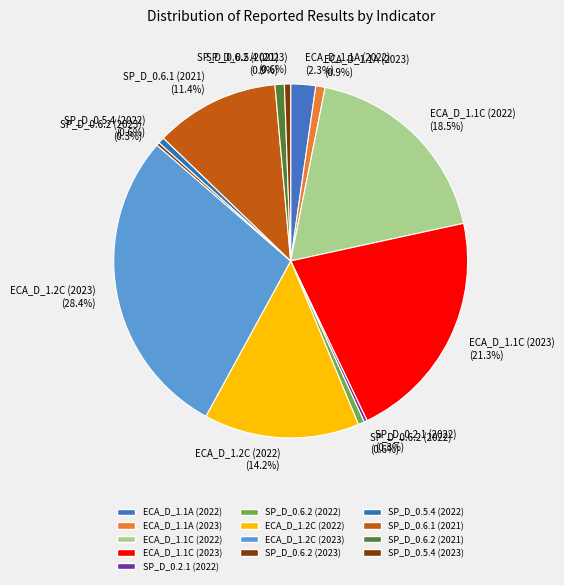

How many segments does this pie chart have?

13